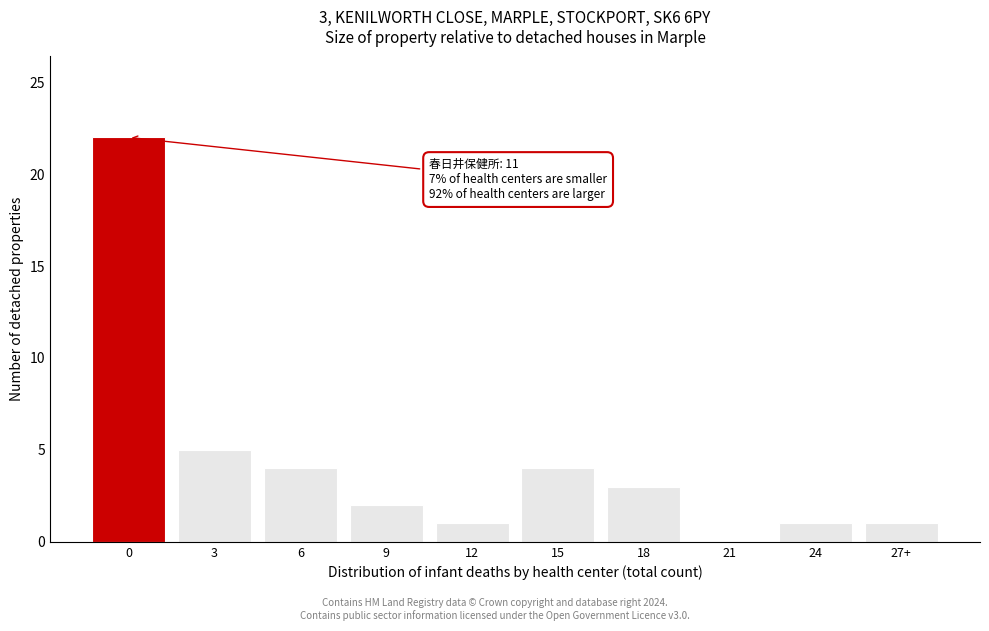

Reading right to left, list all the values displayed in this chart.

27+=1	24=1	21=0	18=3	15=4	12=1	9=2	6=4	3=5	0=22